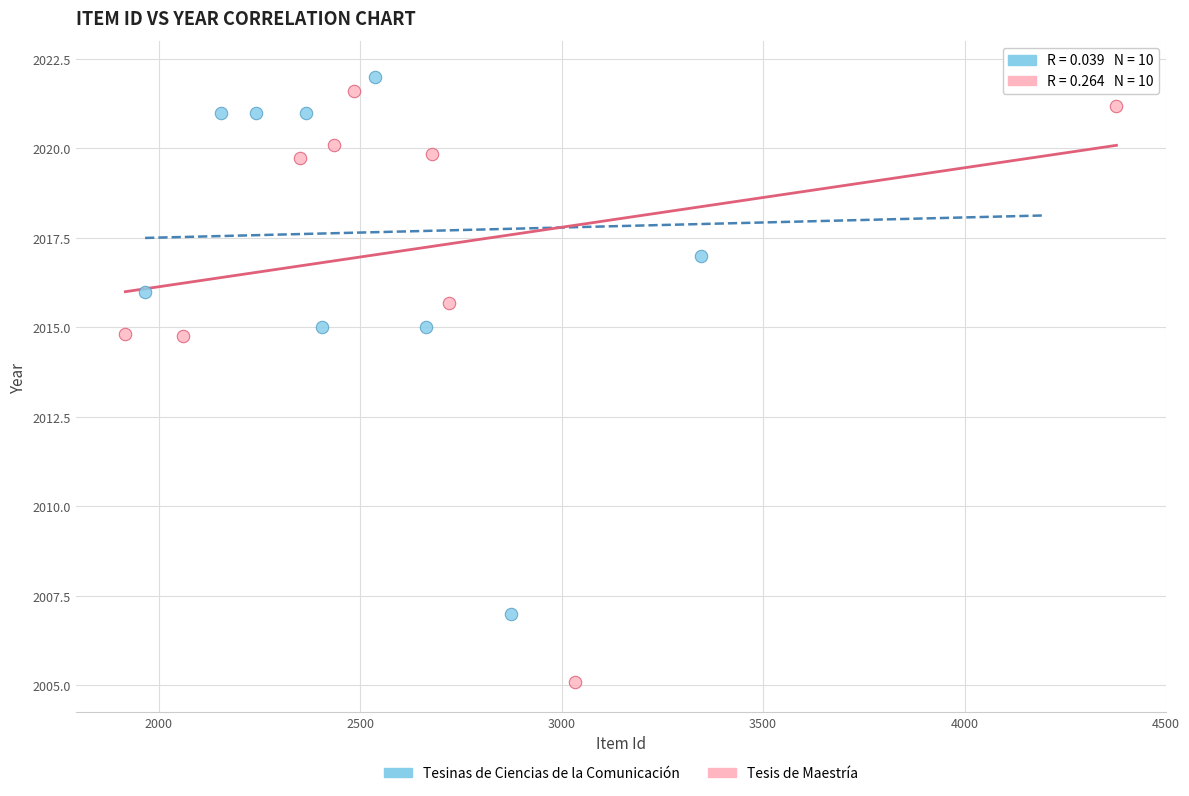

Which series contains the lowest Y value?

Tesis de Maestría